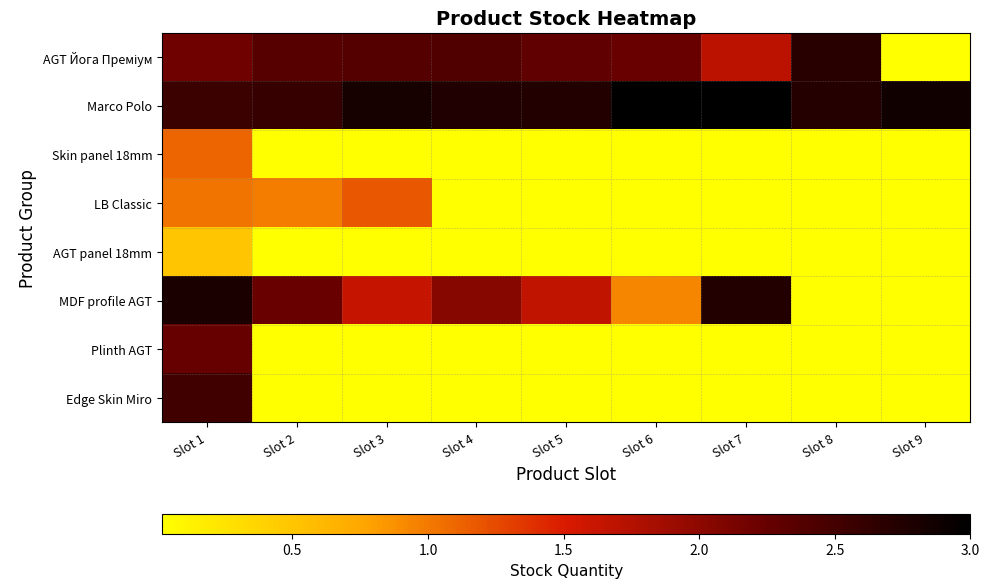

What is the greatest value displayed?

3.0